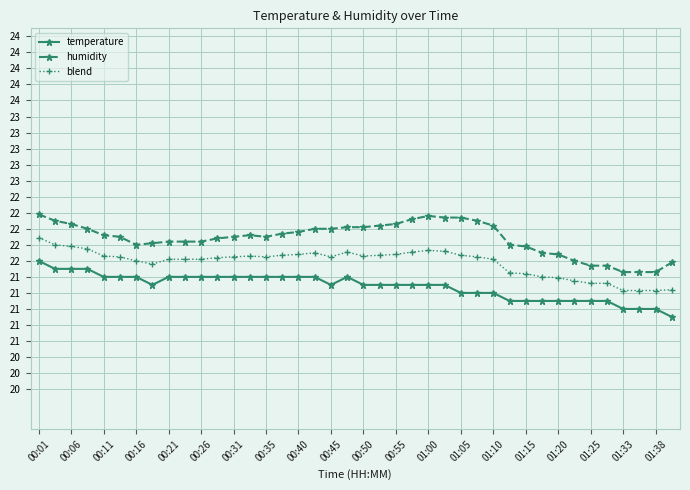

What is the difference between the second highest and minimum values in the blend series?

0.6